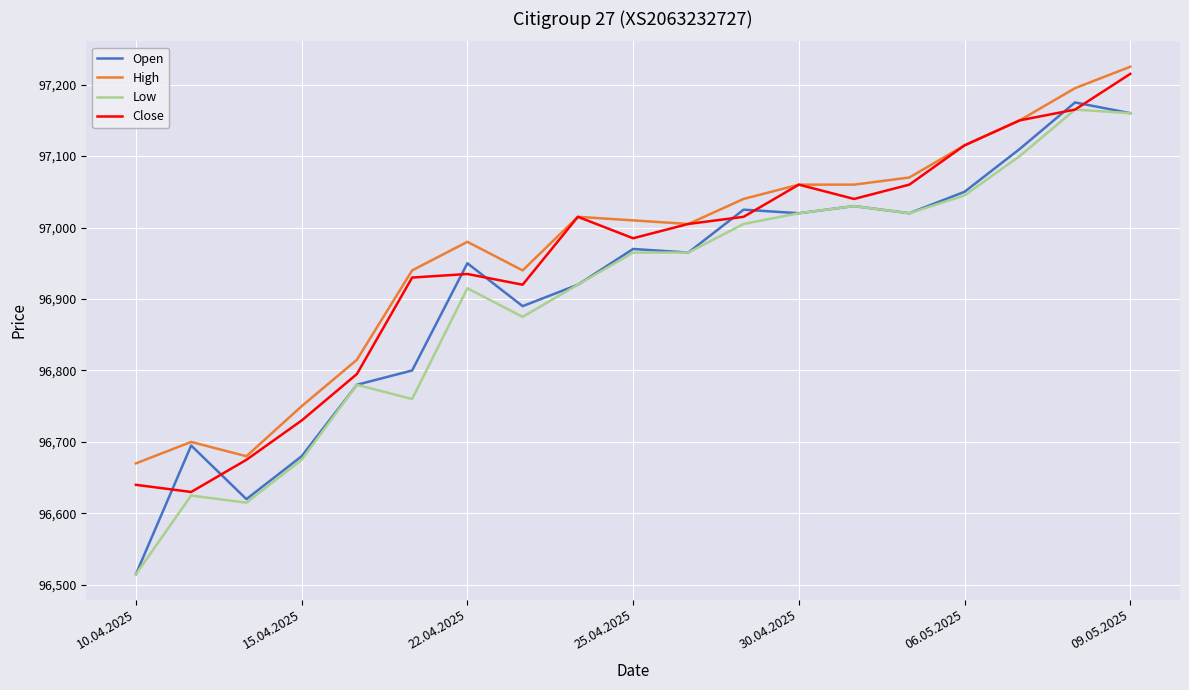

True or false: Low and High cross at least once.

False